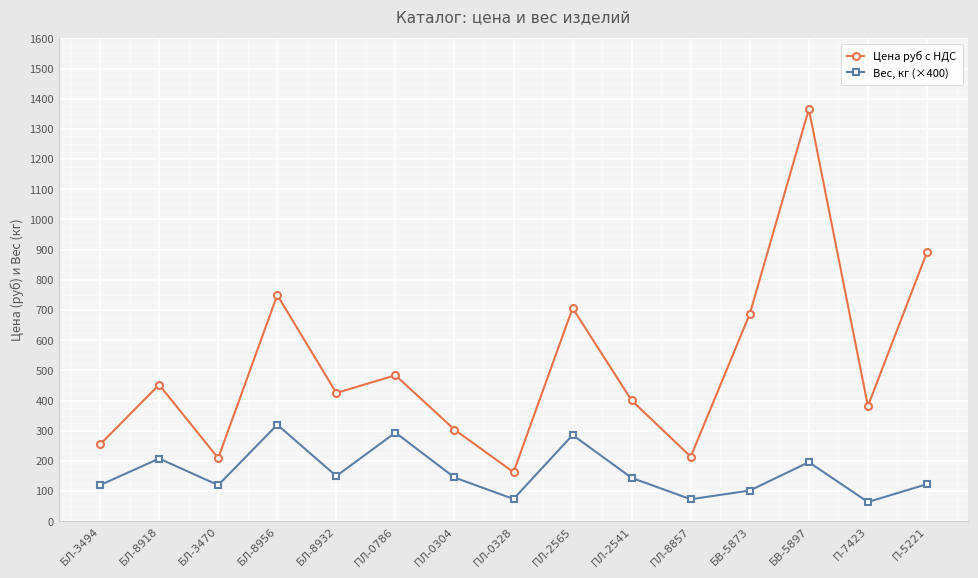

What is the label of the 2nd point from the right?

П-7423